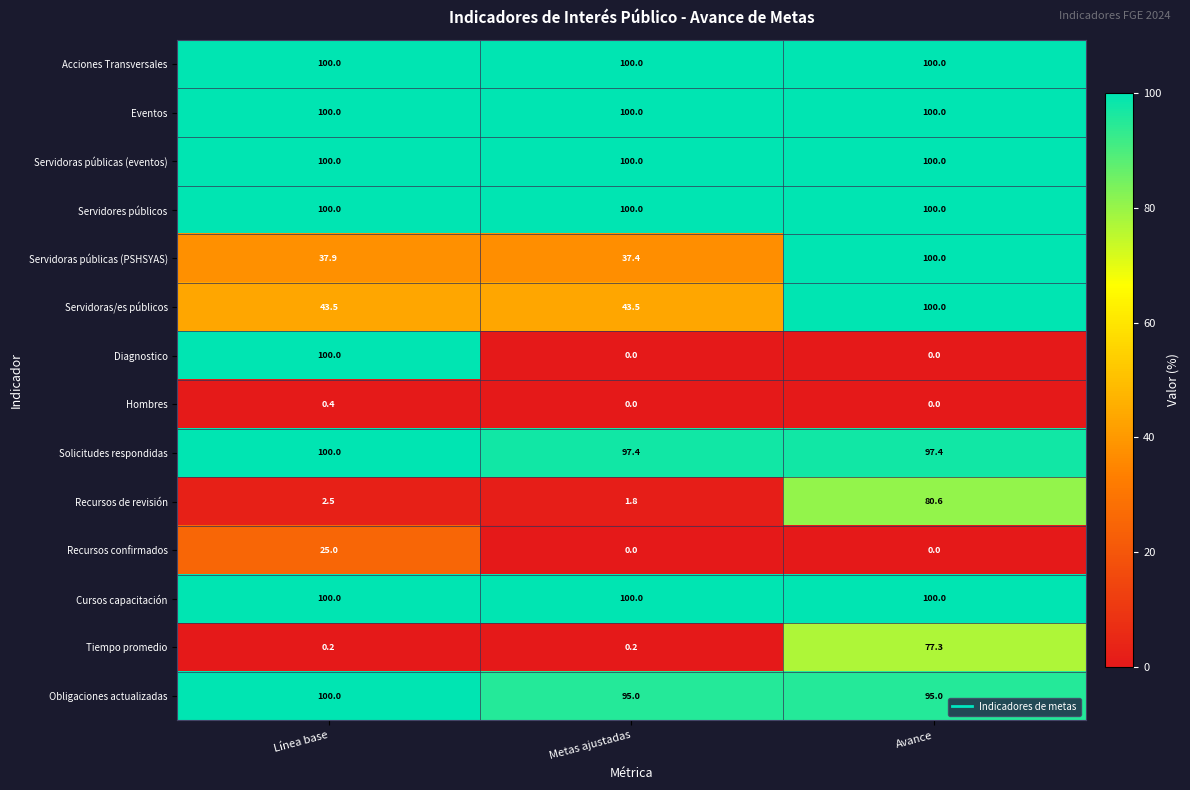

Which series has the largest range (max minus min)?

Diagnostico